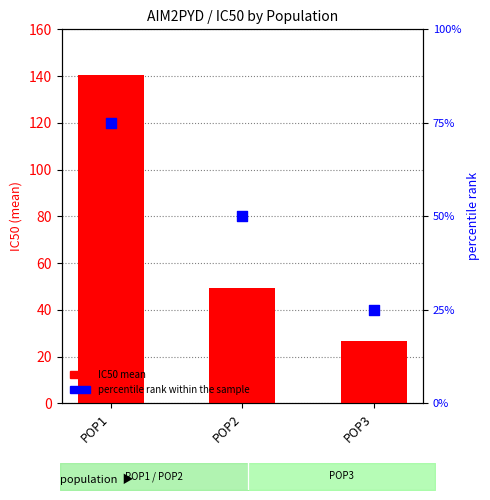

Which series has the widest spread of Y values?

IC50 mean